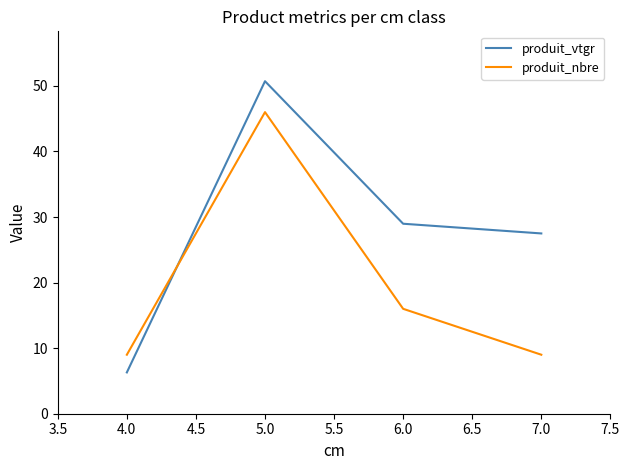

At how many categories does at least one series exceed 19?

3